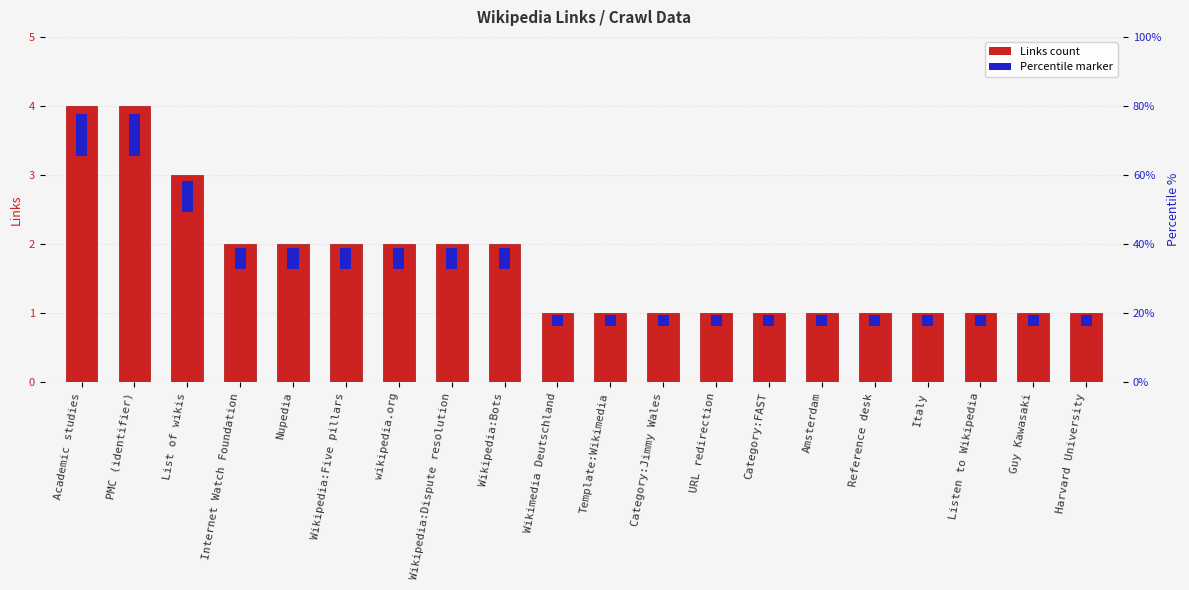

Which has a higher value, Category:FAST or Wikipedia:Dispute resolution?

Wikipedia:Dispute resolution